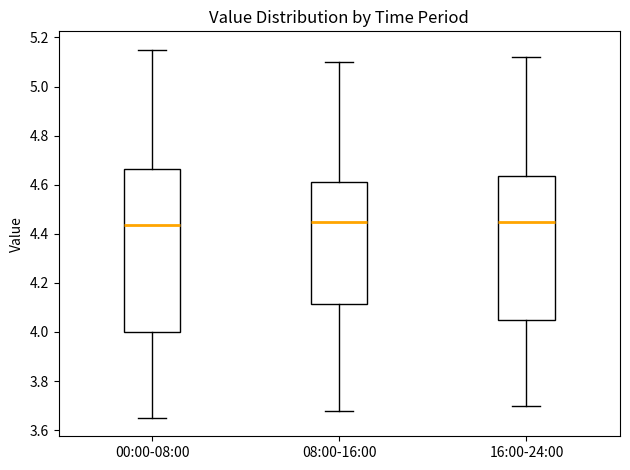

Reading left to right, transcribe this box plot: for each box, give where its median line is, the range the box spans, and where its two whiskers end, as read against the y-axis. The values are not printed on the chart, so give them approximately, as read against the axis.

00:00-08:00: median 4.44, box 4.00 to 4.66, whiskers 3.66 to 5.16
08:00-16:00: median 4.46, box 4.12 to 4.62, whiskers 3.68 to 5.10
16:00-24:00: median 4.46, box 4.06 to 4.64, whiskers 3.70 to 5.12